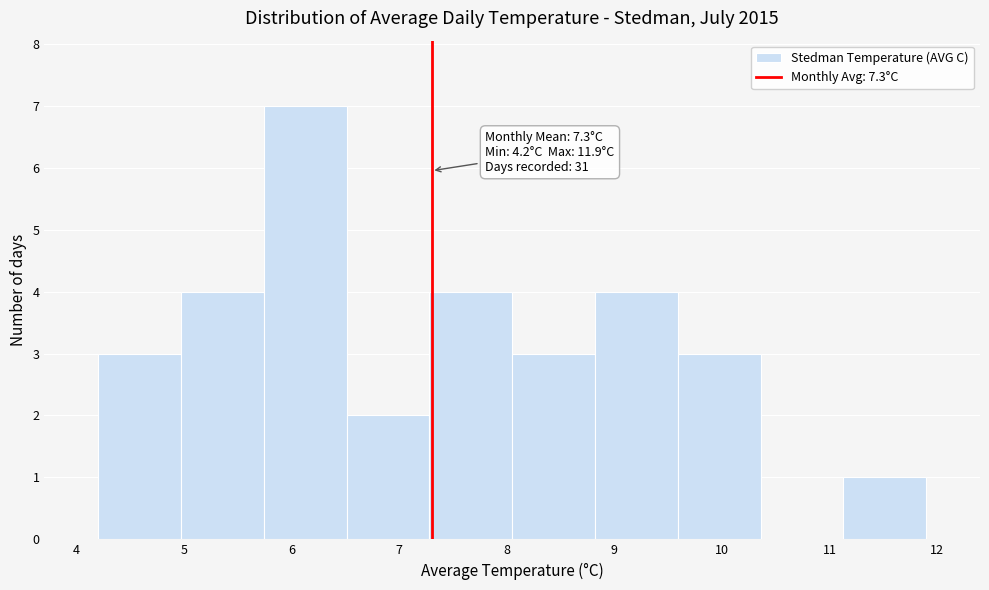

Which range on the x-axis has the tallest bar?

5.74 to 6.51